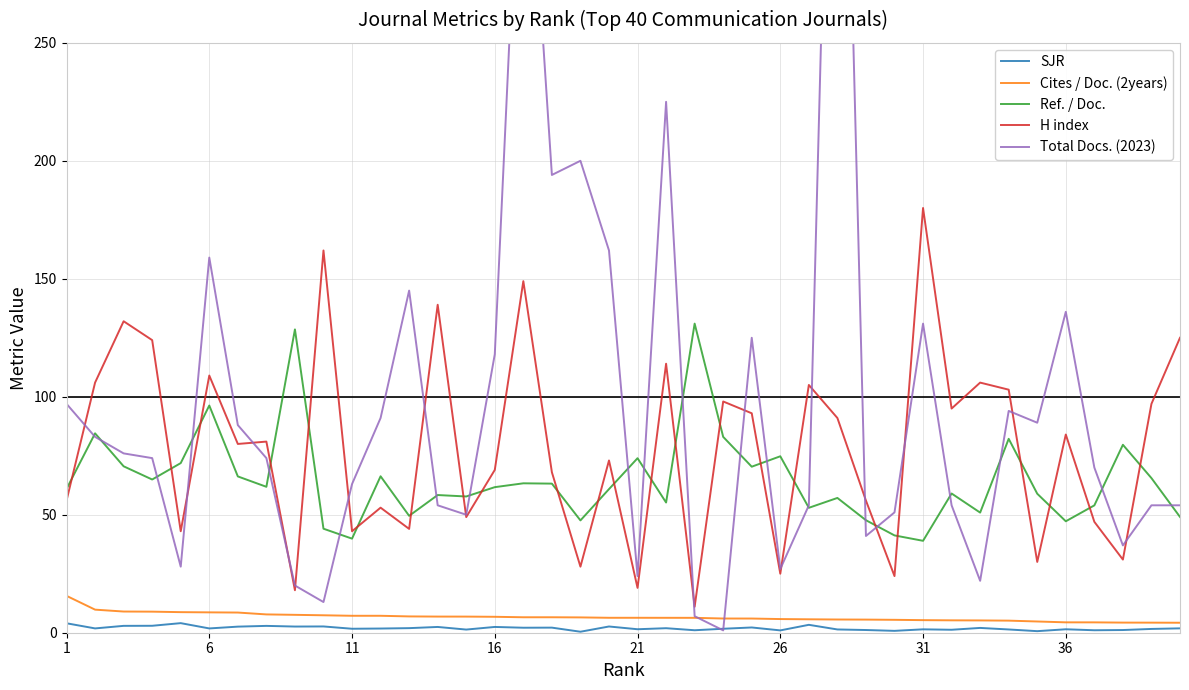

How many interior local valleys does the Ref. / Doc. series have?

12